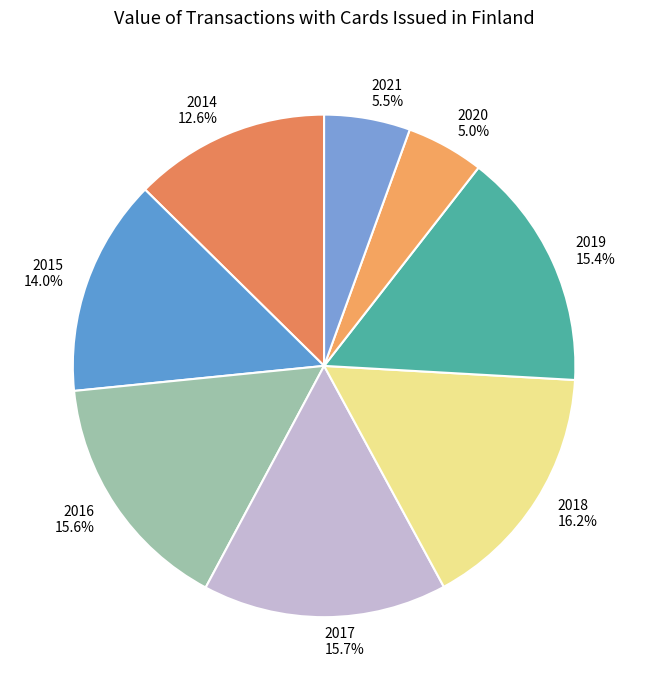

Which category has the smallest portion of the pie?

2020